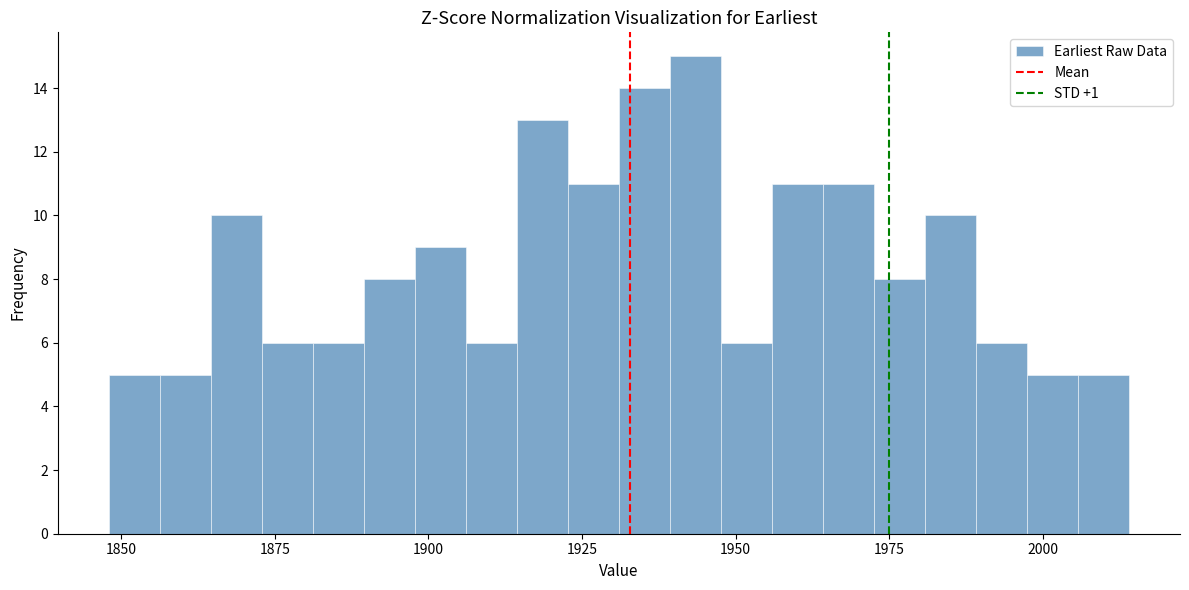

Read against the x-axis, roughly where is the centre of the tallest bar?

1945